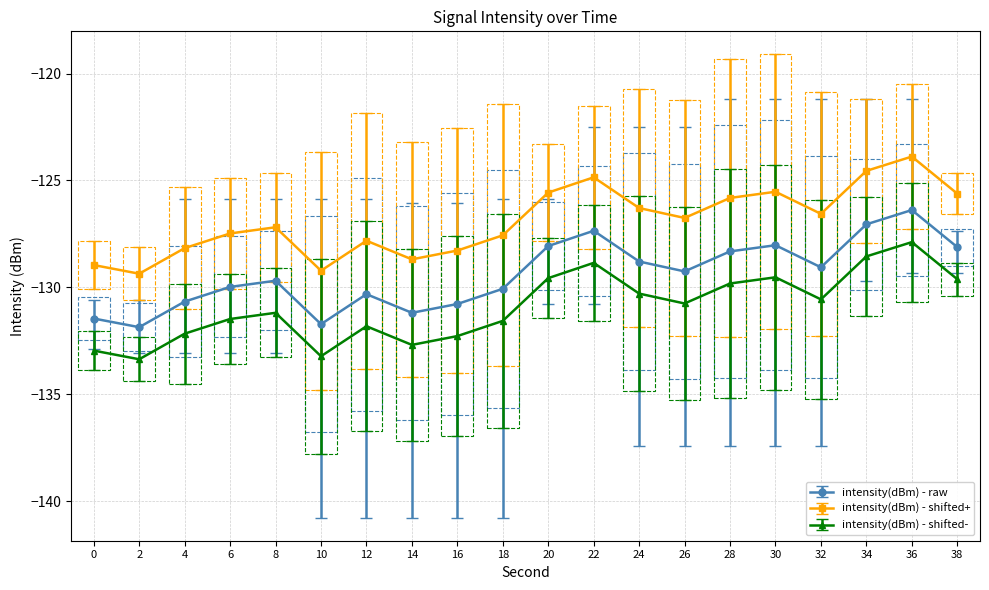

True or false: minute_scaled and second_scaled cross at least once.

False